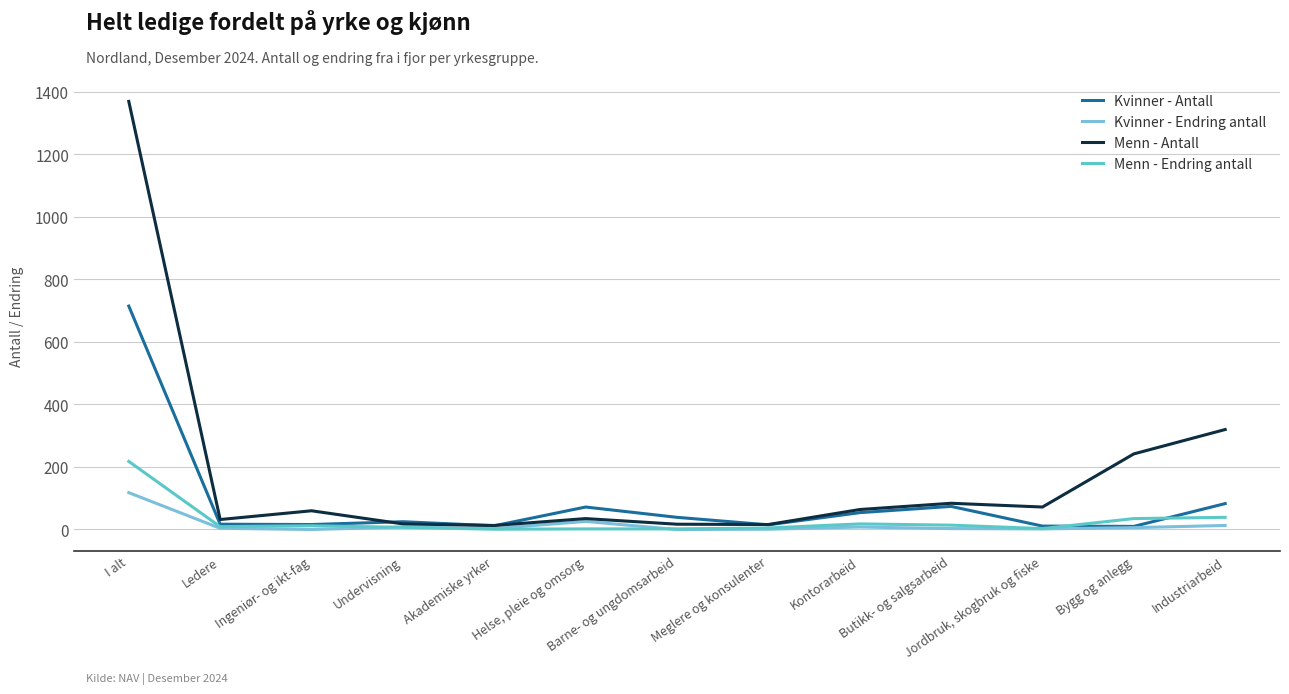

The value of Menn - Antall at Akademiske yrker is 12. True or false?

True